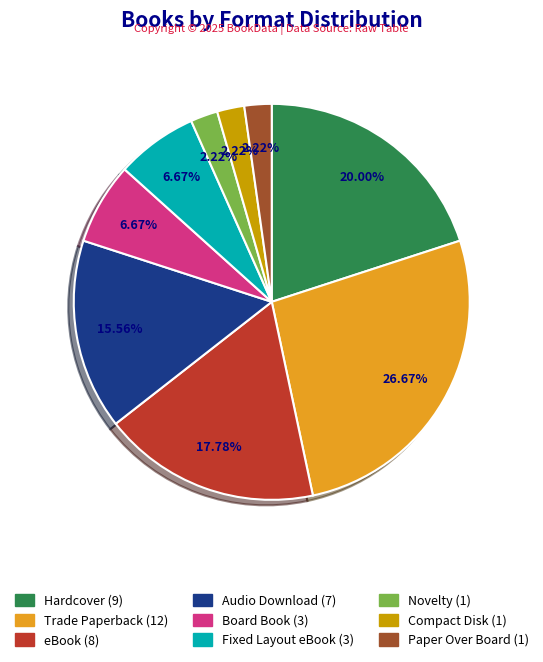

How many slices are in this pie chart?

9